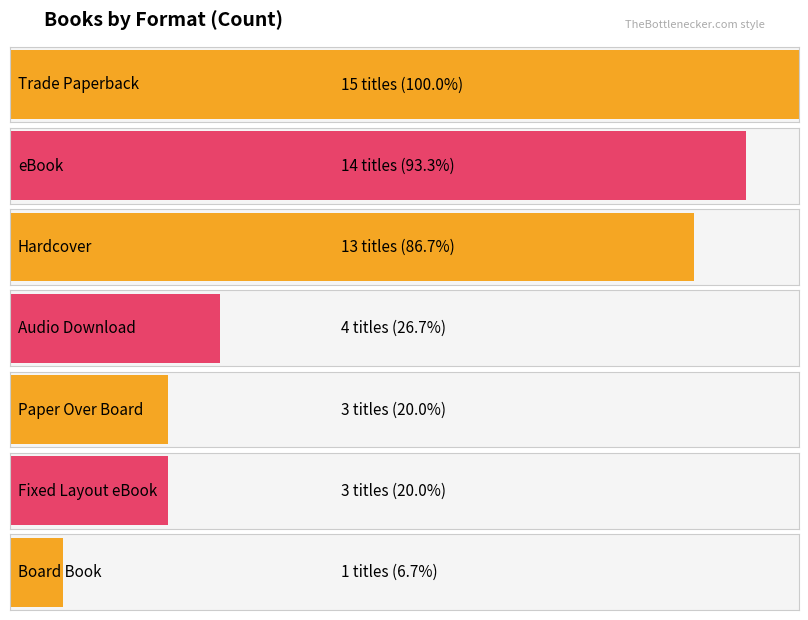

What is the label of the 1st bar from the left?

Trade Paperback